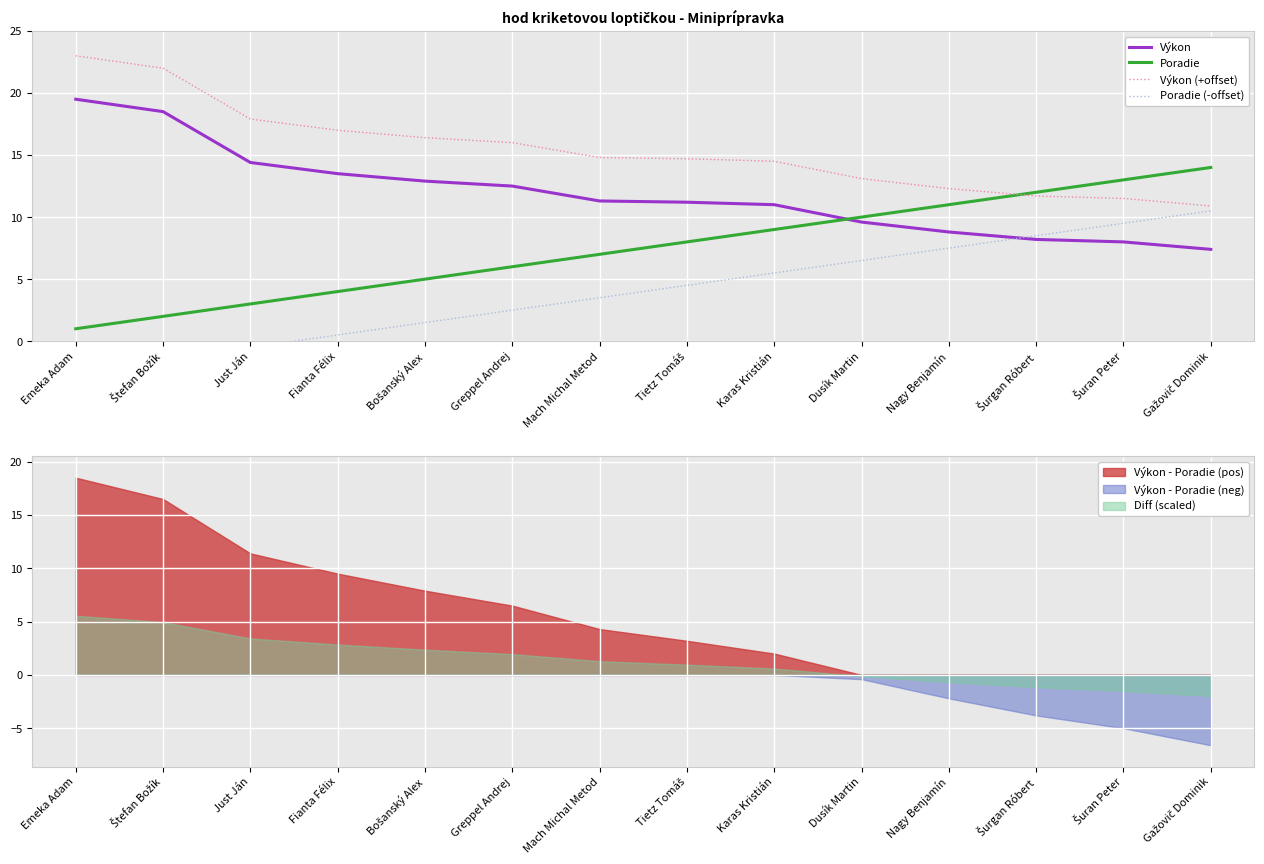

What is the label of the 10th point from the right?

Bošanský Alex